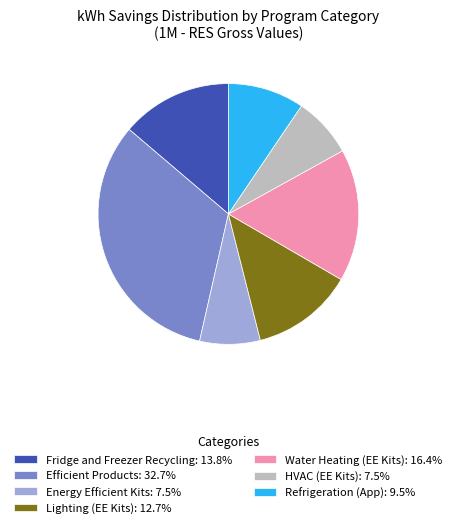

The Efficient Products slice represents 16% of the pie. True or false?

False